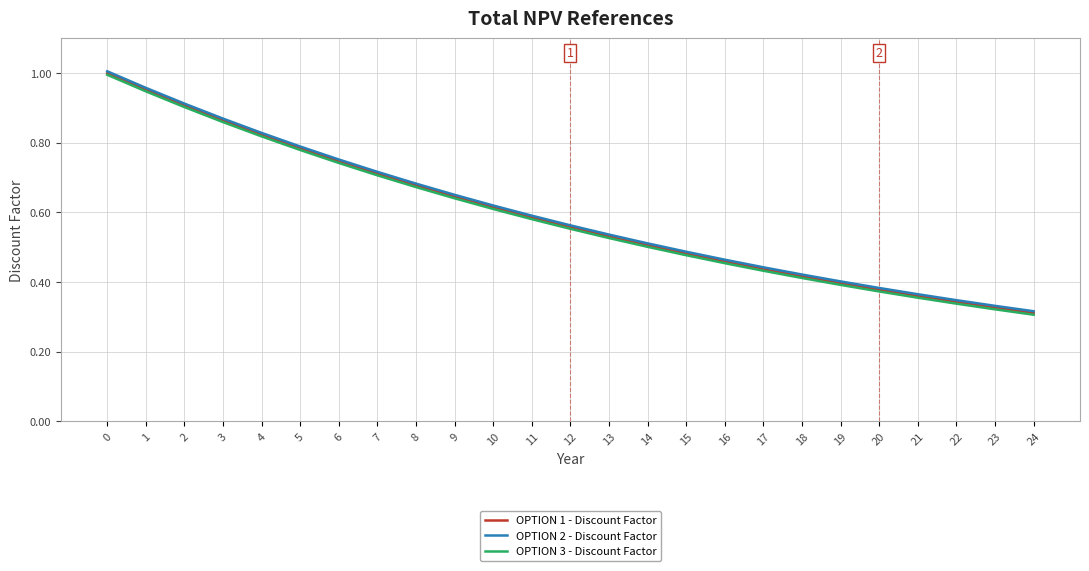

The value of OPTION 2 - Discount Factor at 3 is 0.9. True or false?

True